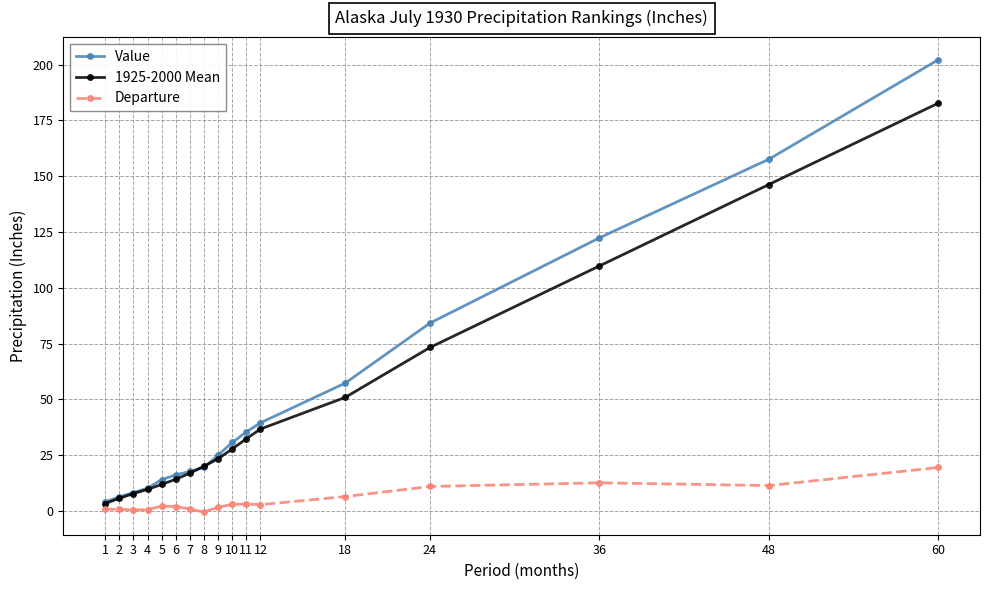

What is the maximum value shown in the chart?

202.2